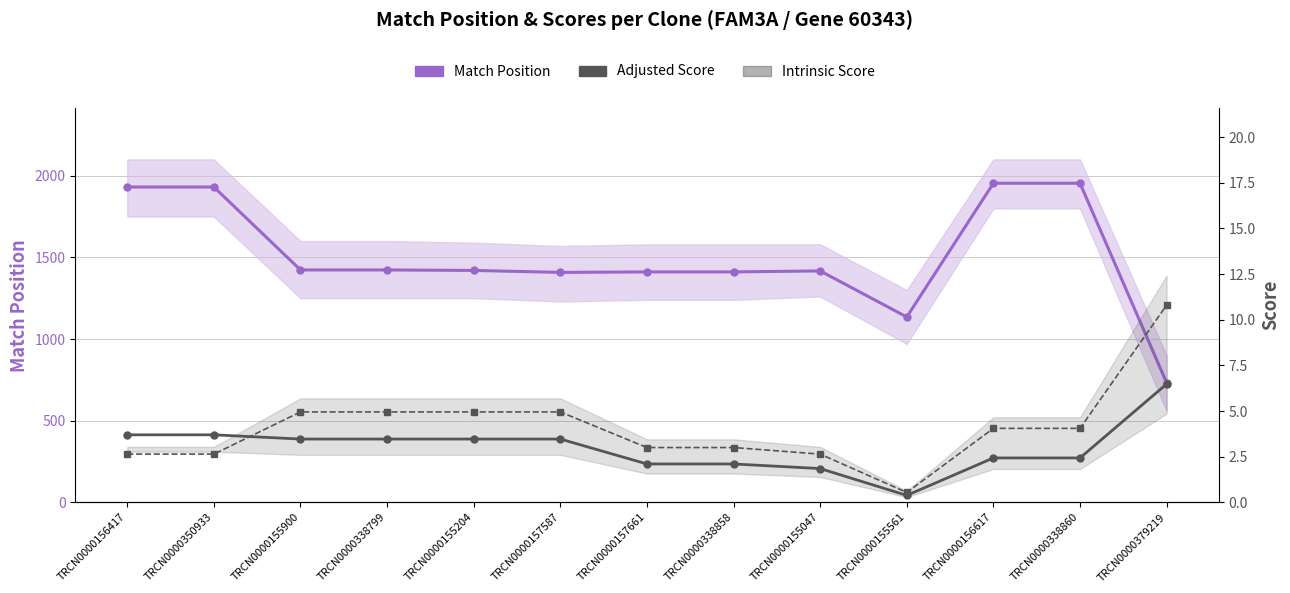

List the series in order of their peak value, lowest first.

Adjusted Score, Intrinsic Score, Match Position